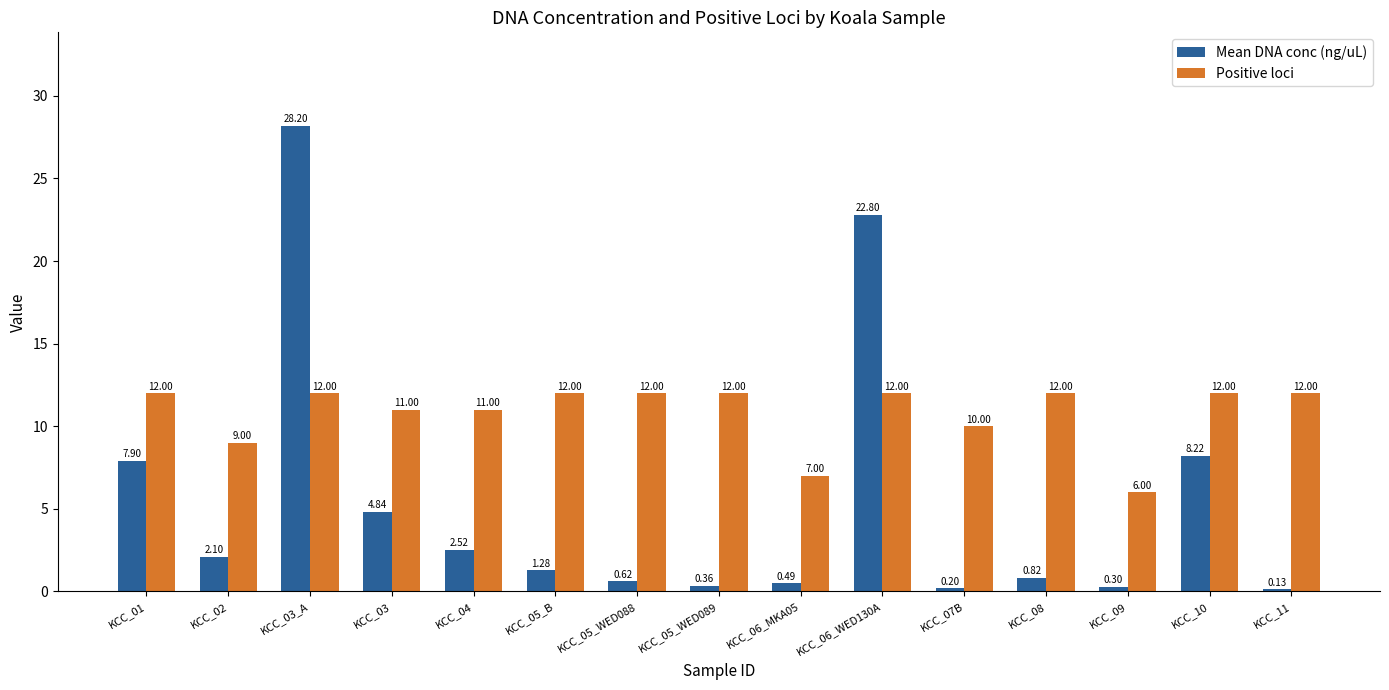

What is the sum of the Mean DNA conc (ng/uL) values at KCC_03_A and KCC_10?

36.4